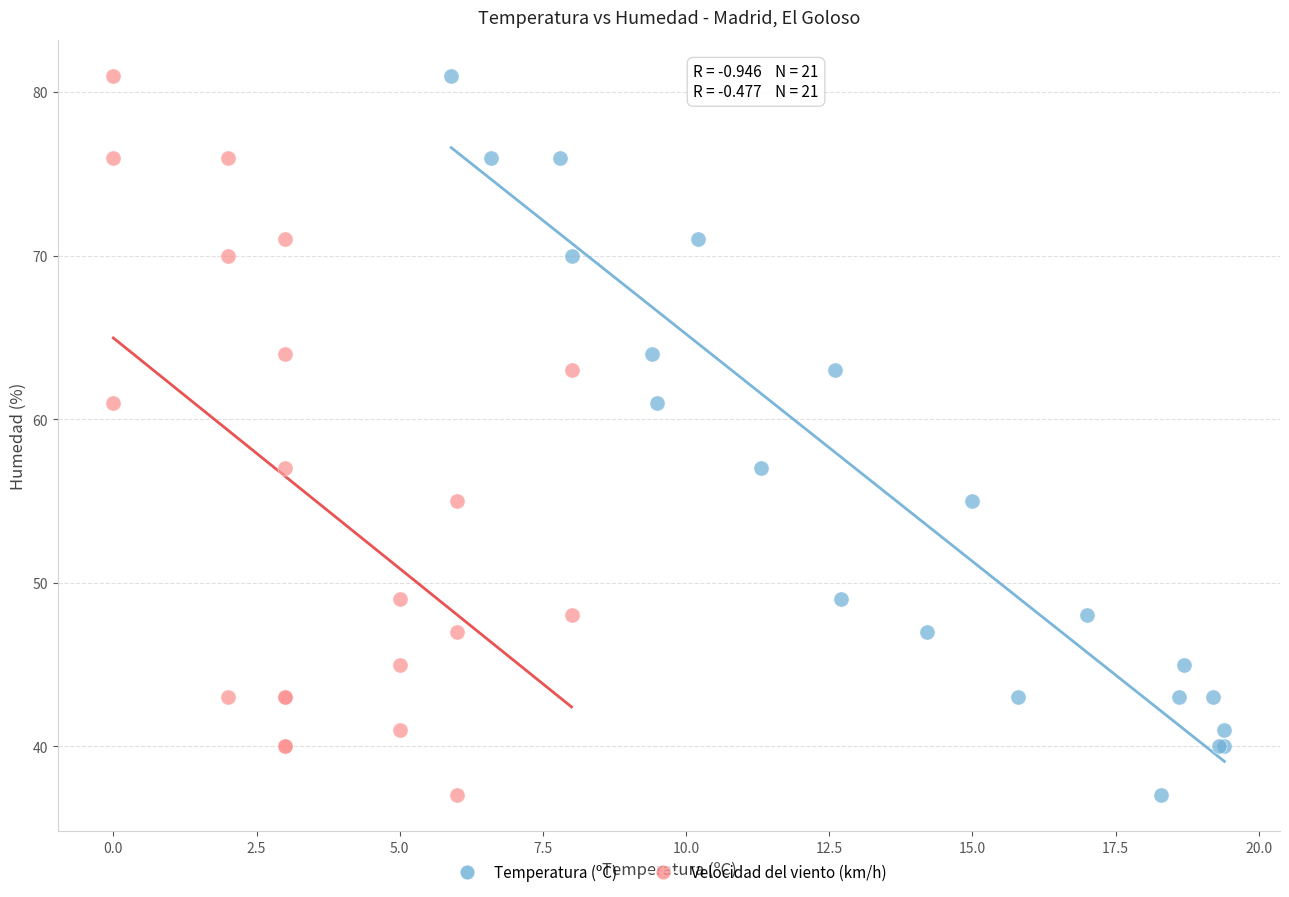

What are all the series names shown in the legend?

Temperatura (ºC), Velocidad del viento (km/h)